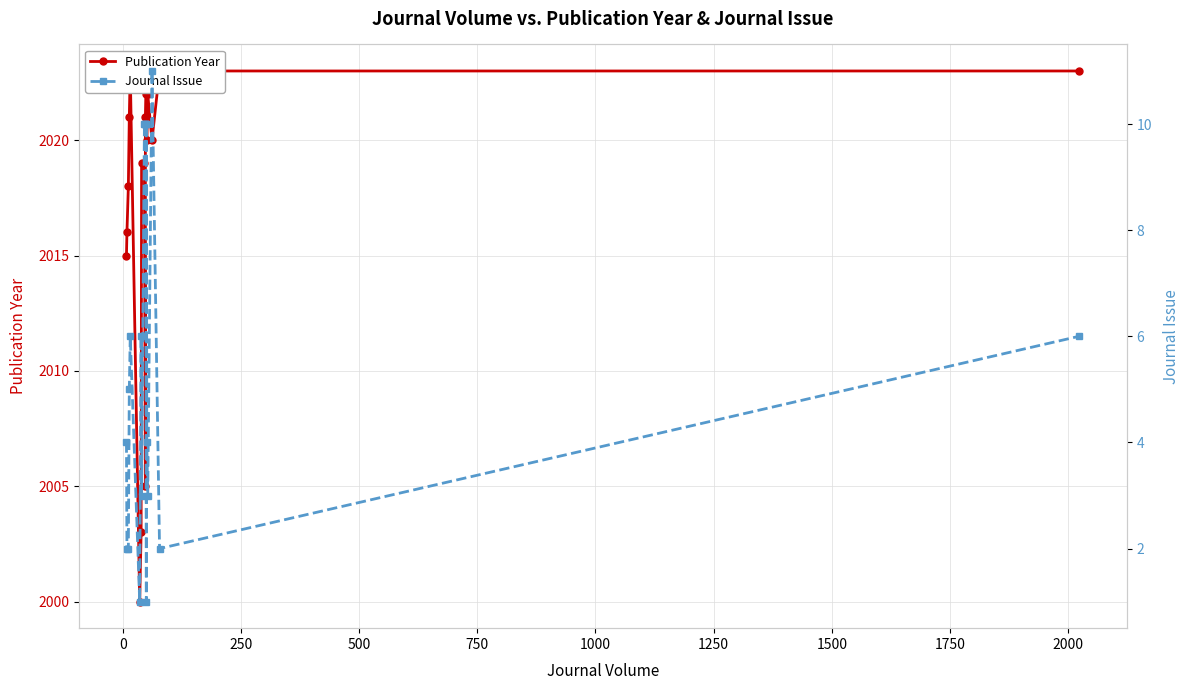

Reading left to right, what are all the values shown in this chart?

Publication Year: 2015	2016	2018	2021	2023	2000	2003	2019	2019	2005	2021	2022	2023	2023	2020	2022	2020	2023	2023
Journal Issue: 4	2	2	5	6	1	6	3	10	10	10	10	1	10	4	3	11	2	6